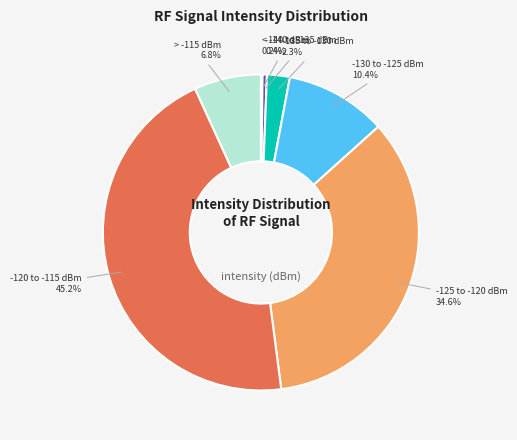

Is there a majority slice in this chart?

No